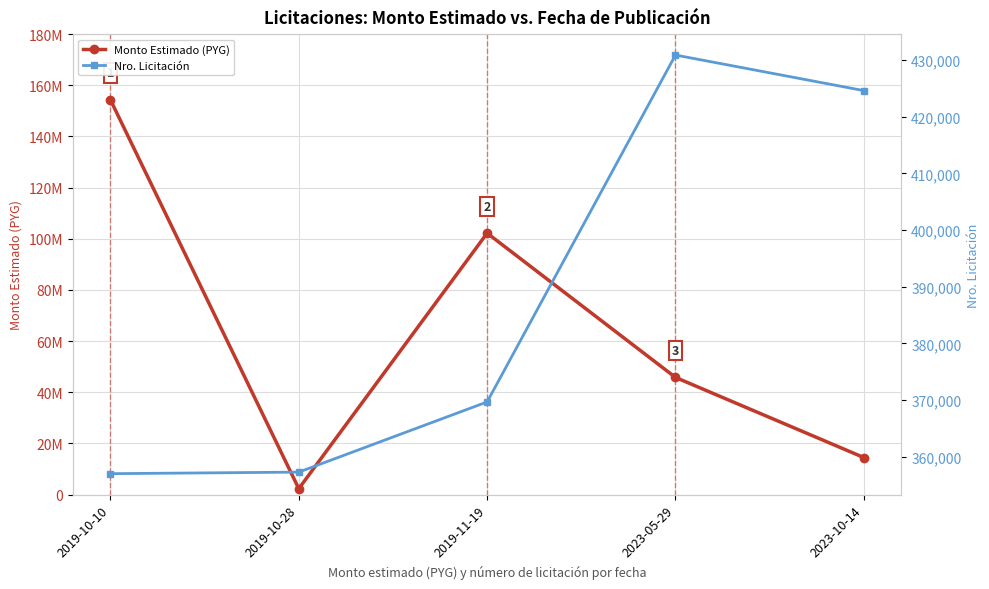

What is the label of the 3rd point from the left?

2019-11-19